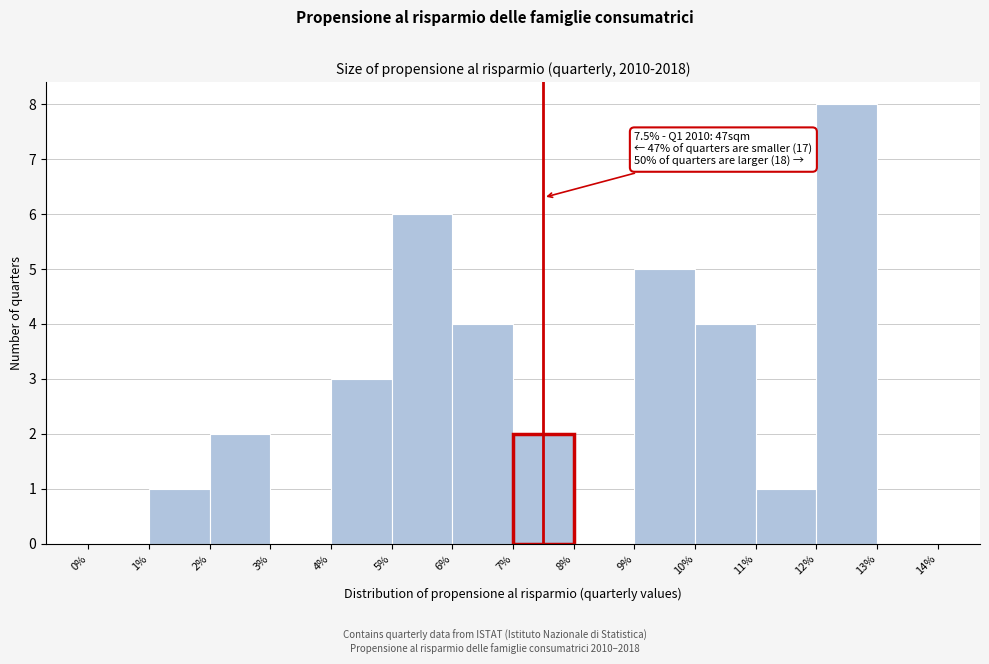

Which range on the x-axis has the tallest bar?

12% to 13%